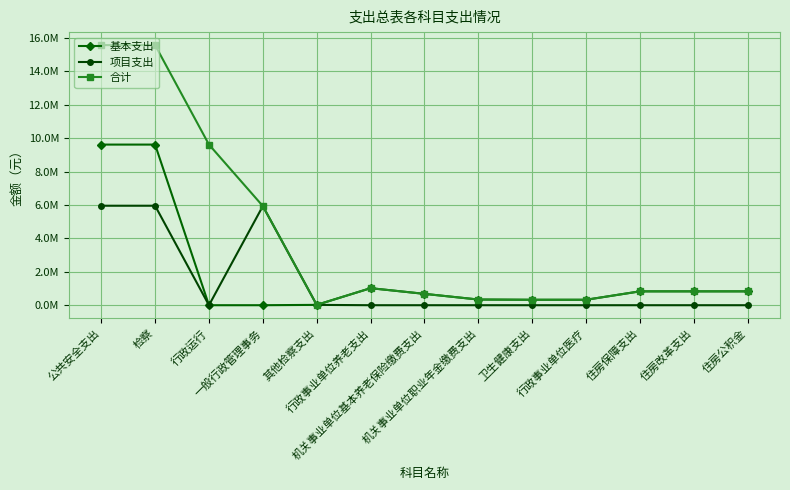

What are all the series names shown in the legend?

基本支出, 项目支出, 合计